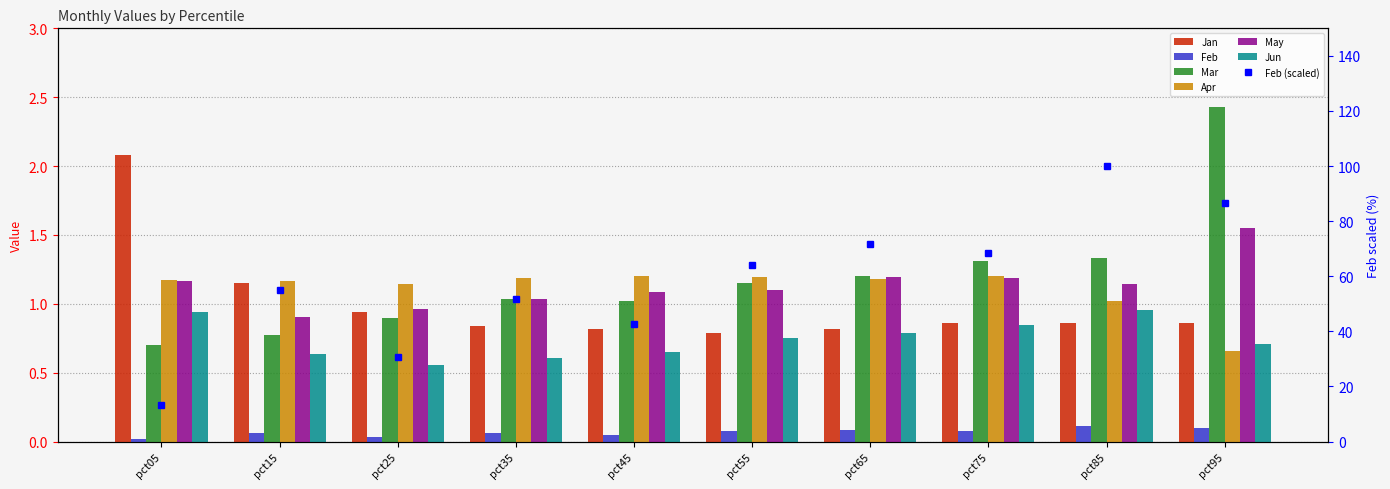

At which label does Apr reach its peak?

pct45